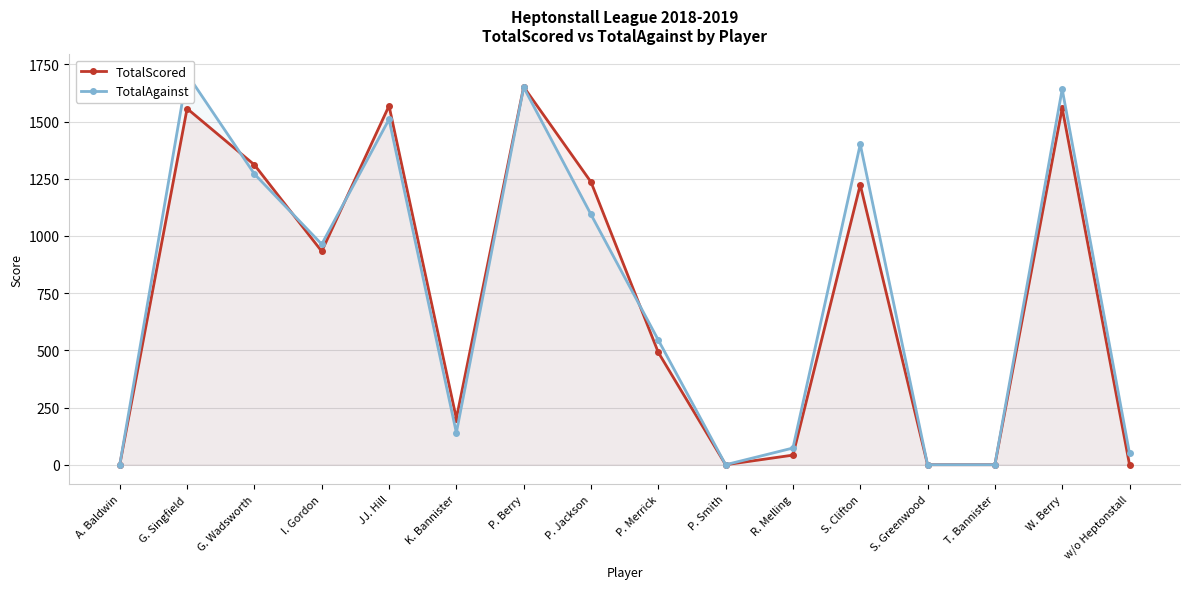

At which category is the sum across all series the highest?

P. Berry